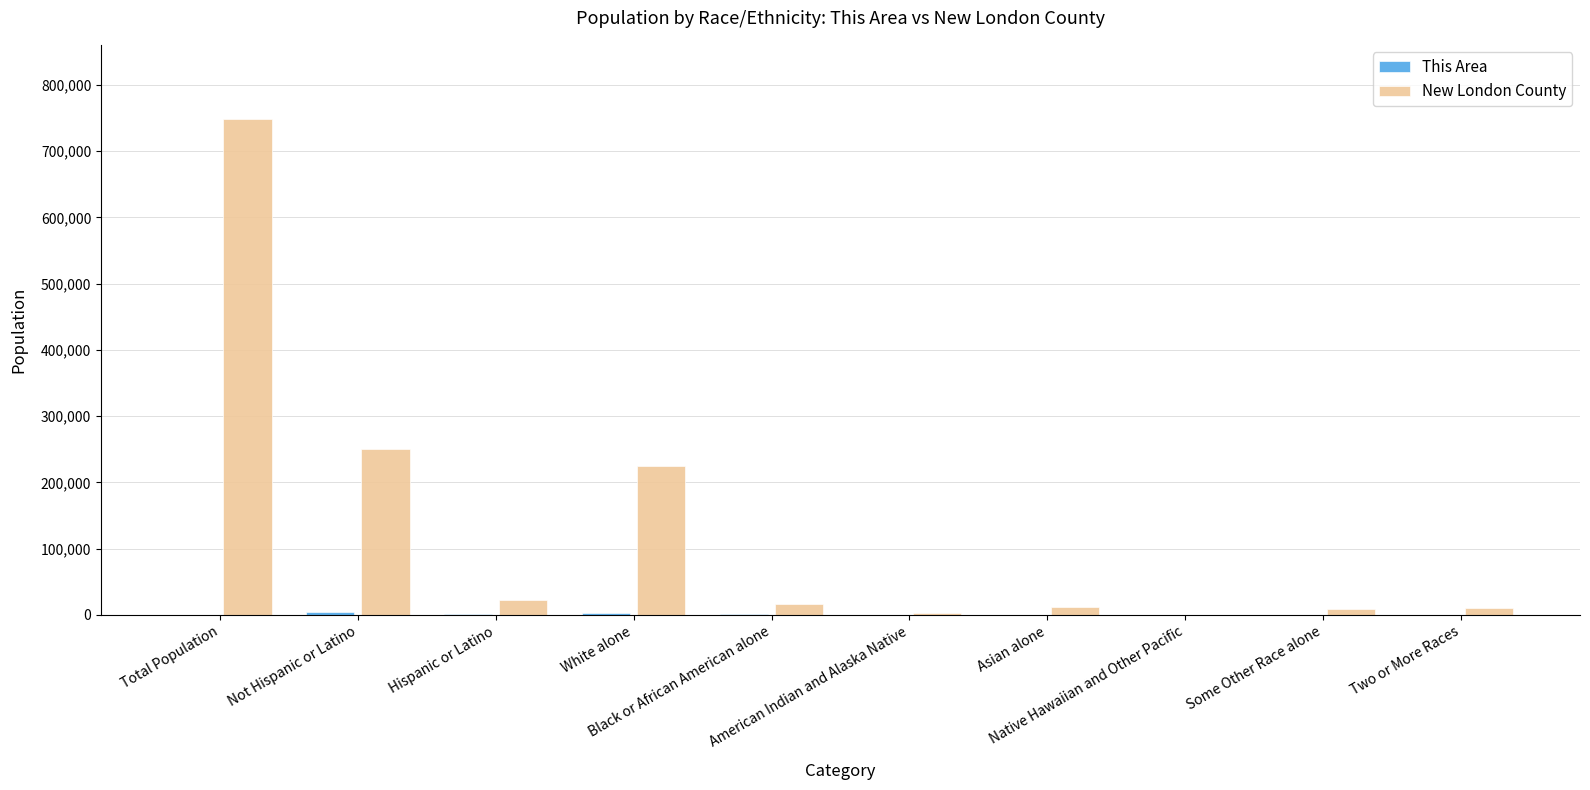

Which series has the largest total across all categories?

New London County